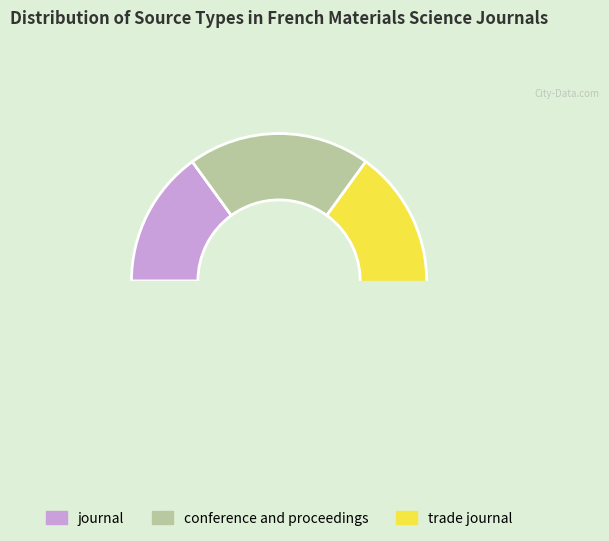

Which category has the smallest portion of the pie?

journal